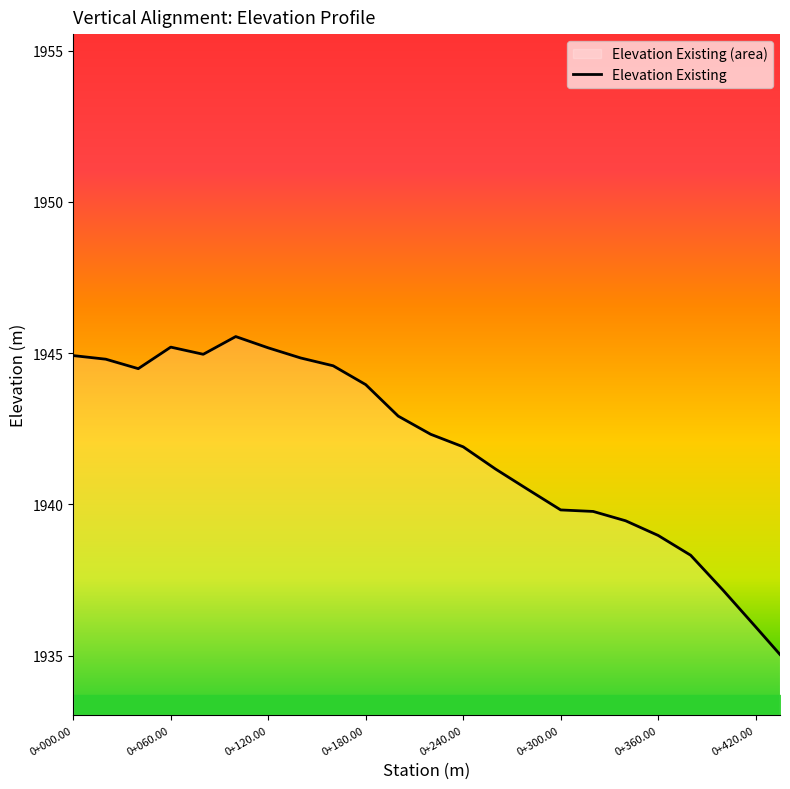

What is the sum of all values?

44661.7